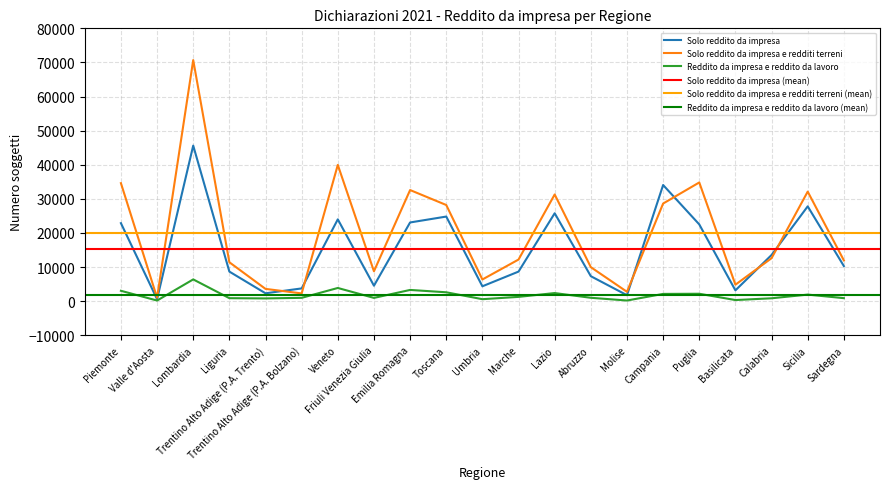

Count the number of categories in the chart.

21